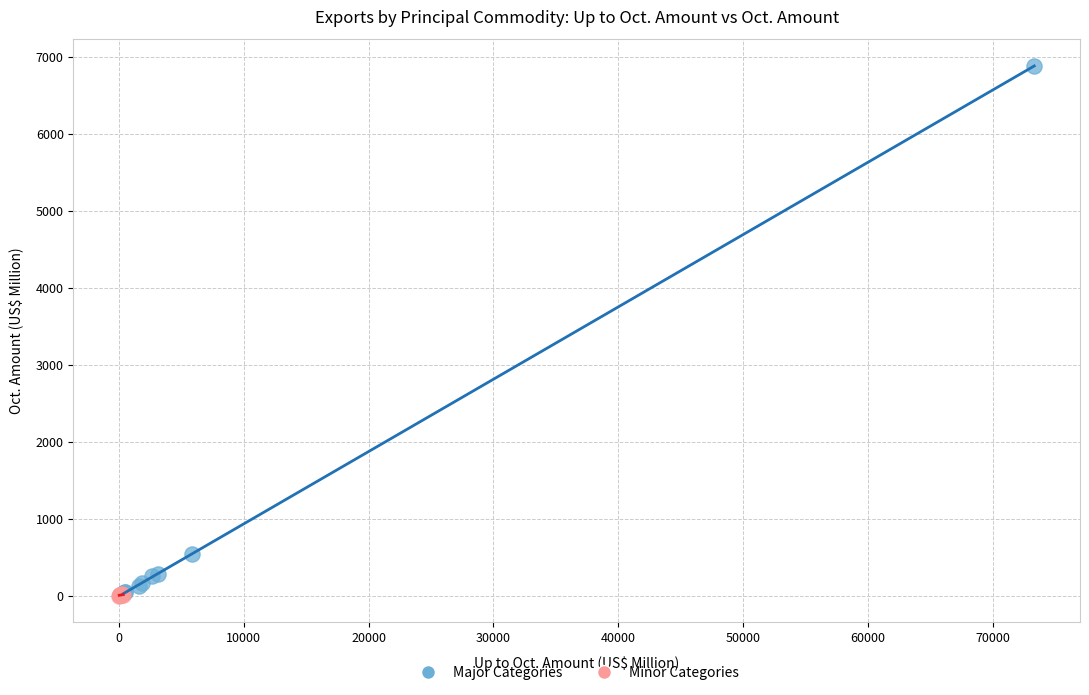

Which series has the widest spread of Y values?

Major Categories